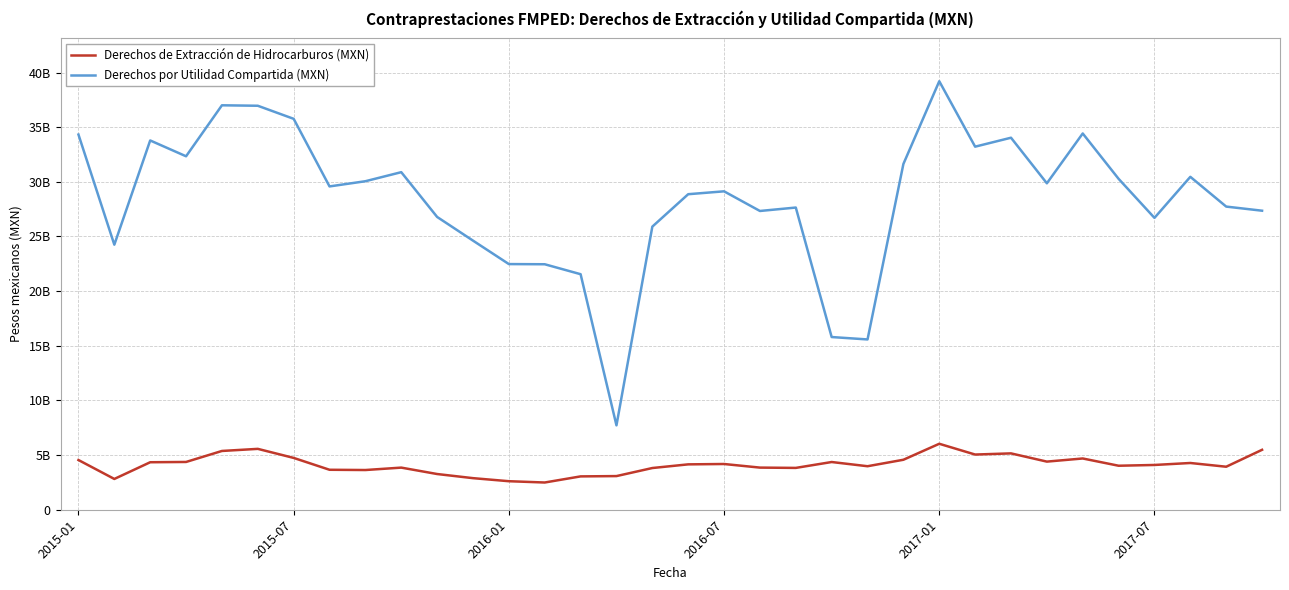

Does the chart display data point markers on the line(s)?

No